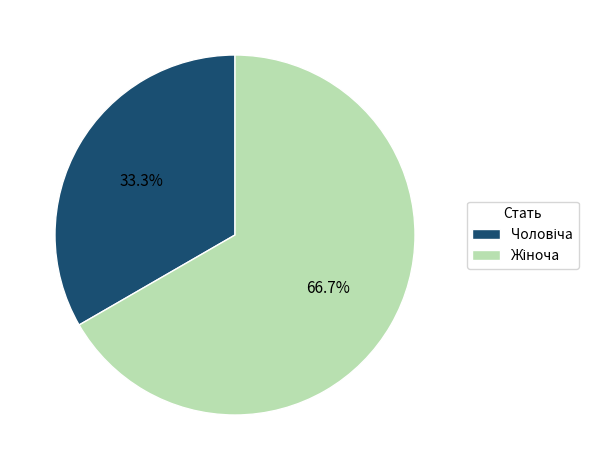

How many slices are in this pie chart?

2